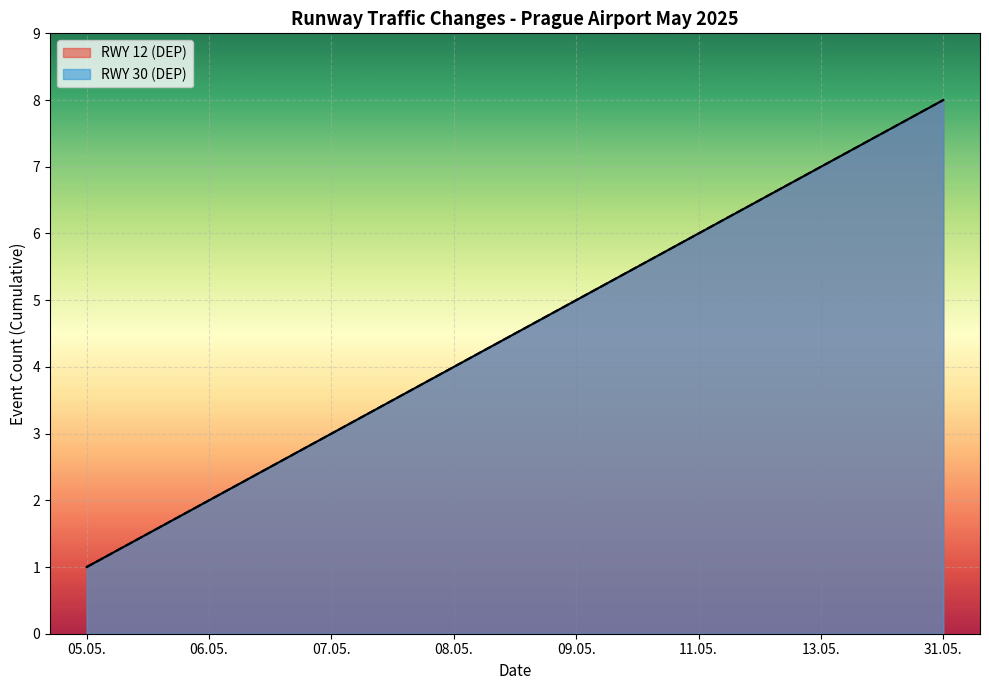

What is the sum of the RWY 30 (DEP) values at 11.05. and 06.05.?

8